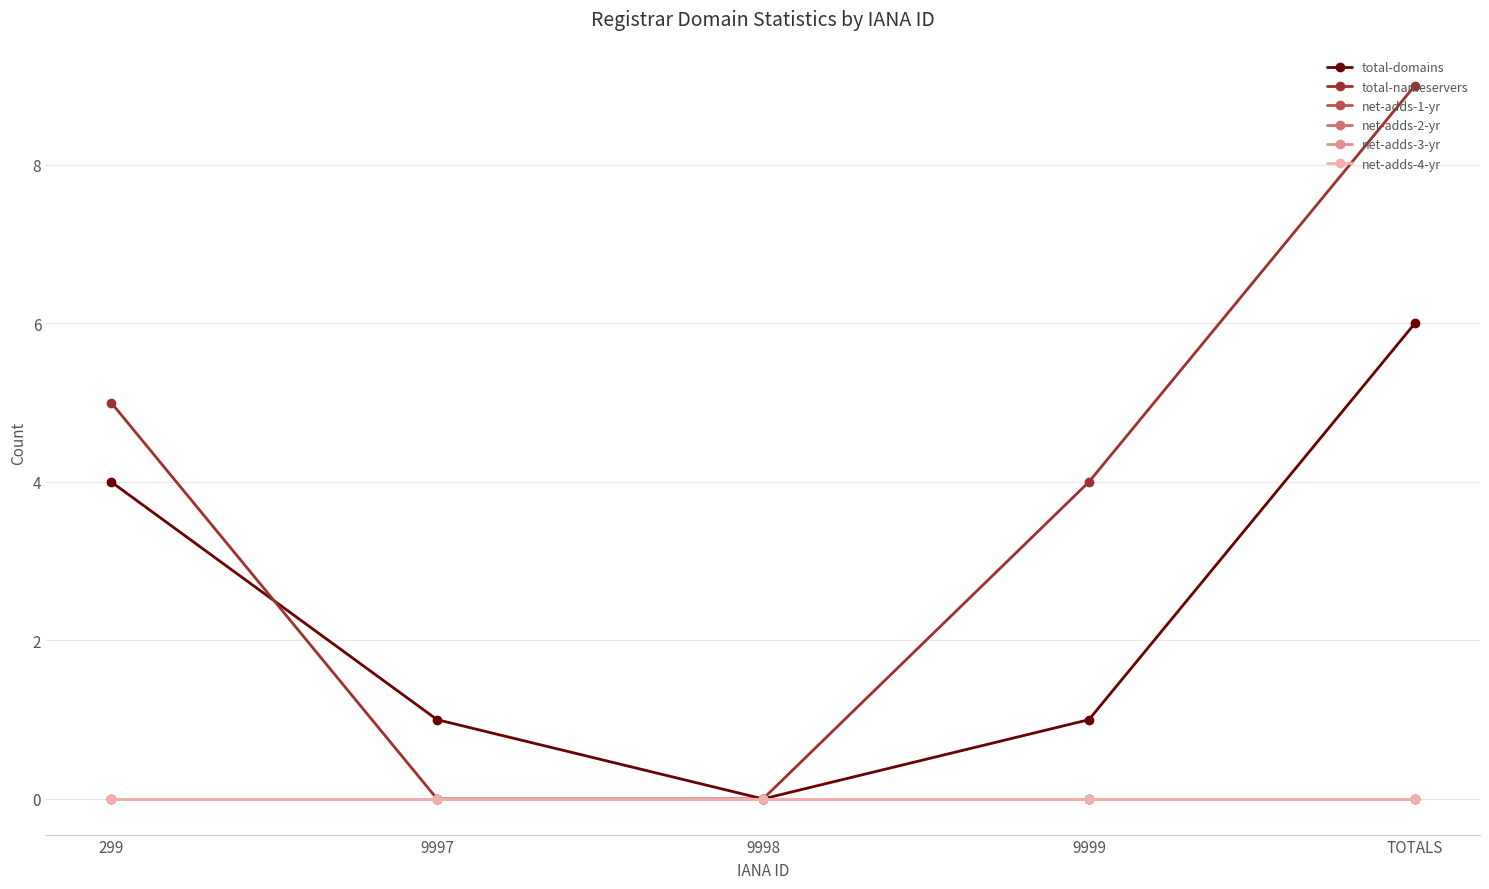

Is this an area chart (filled region under the line)?

No